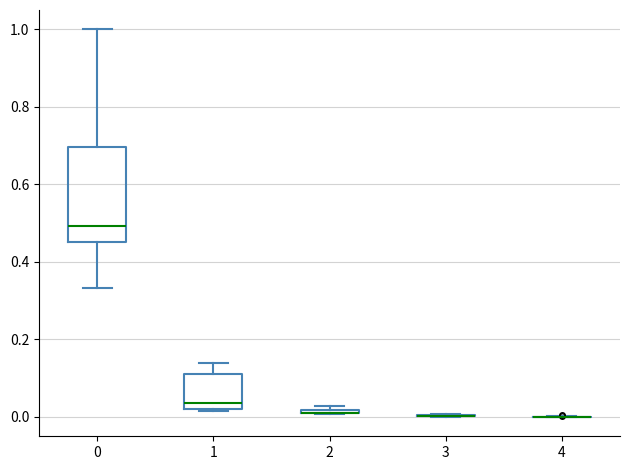

Comparing the boxes themselves (not the whiskers), which one is the tallest?

0